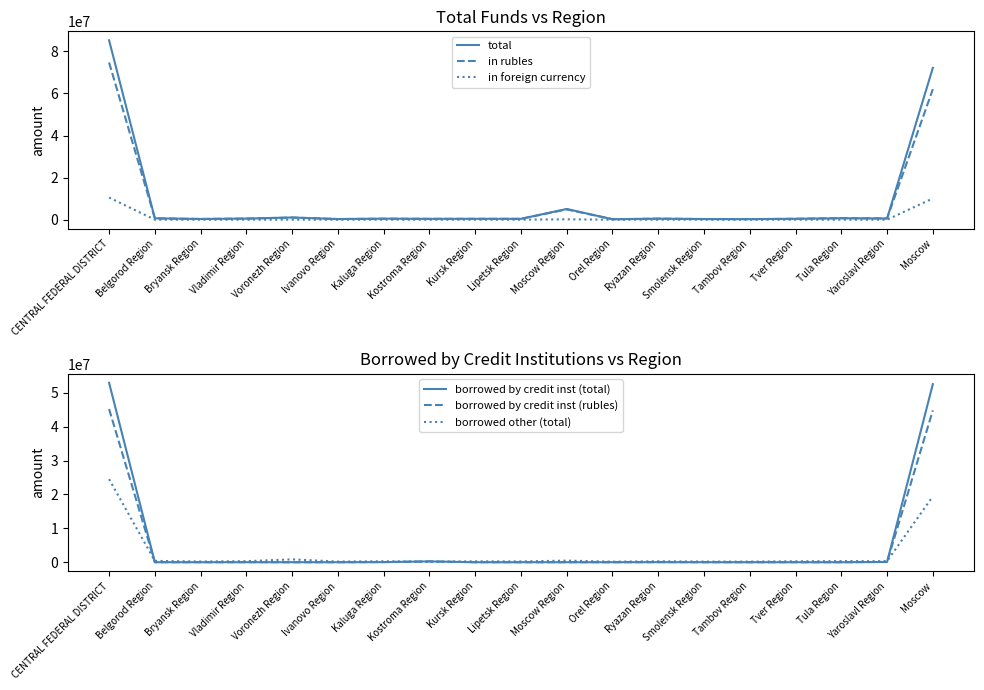

At which category does the chart reach its peak across all series?

CENTRAL FEDERAL DISTRICT